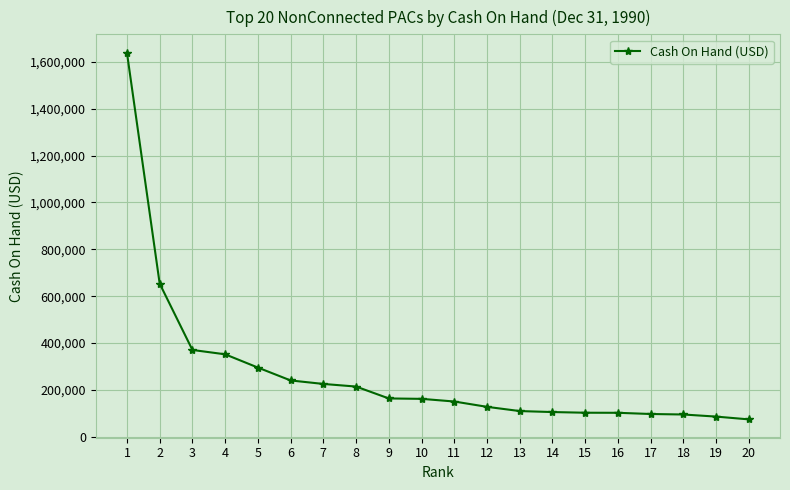

Count the number of categories in the chart.

20